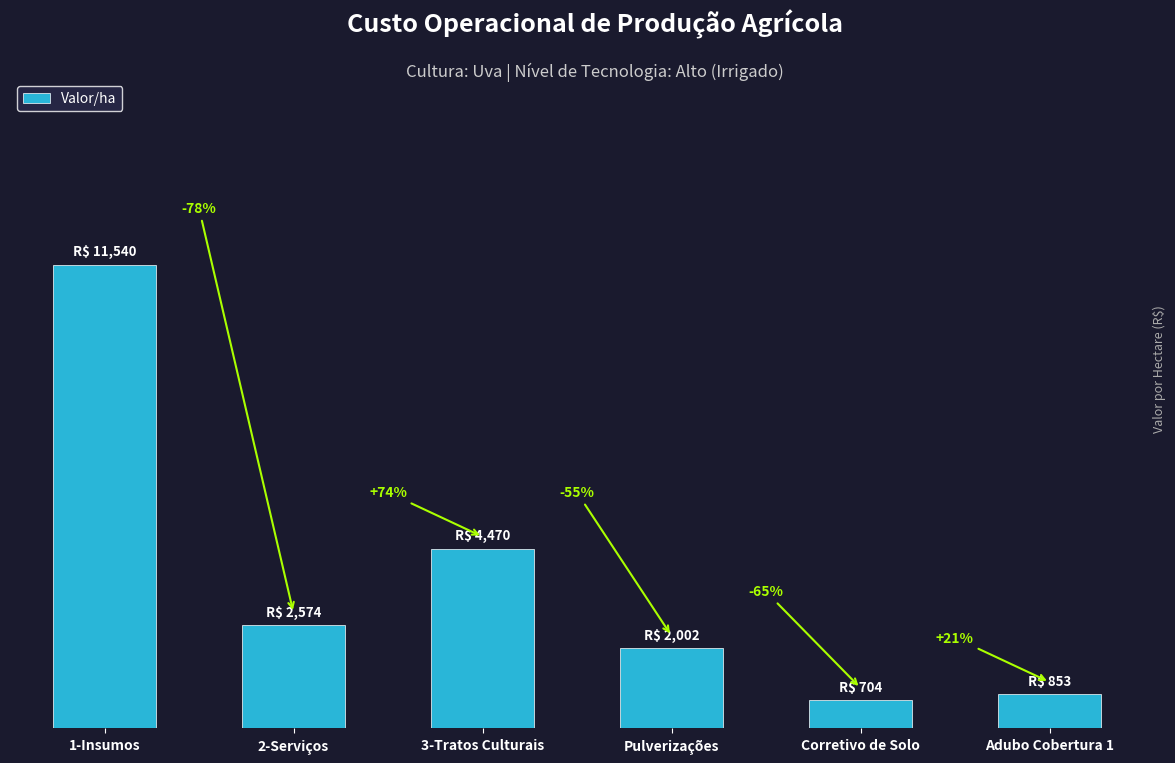

List the labels in order of value, smallest first.

Corretivo de Solo, Adubo Cobertura 1, Pulverizações, 2-Serviços, 3-Tratos Culturais, 1-Insumos